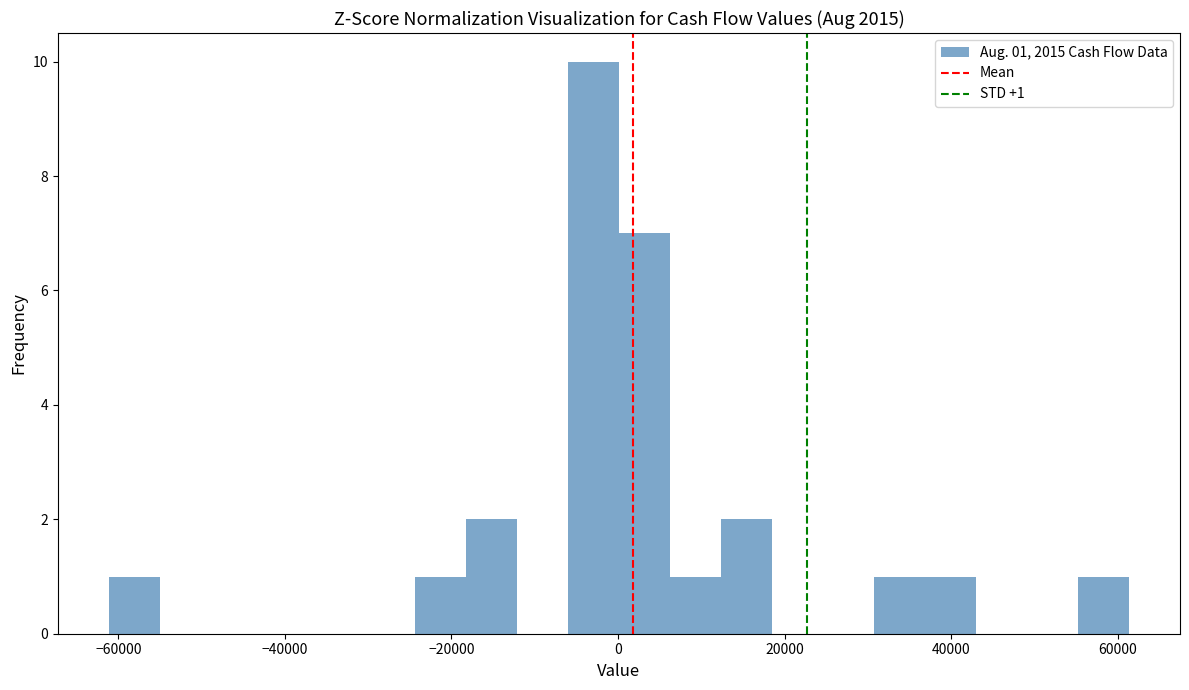

Read against the x-axis, roughly where is the centre of the tallest bar?

-2000